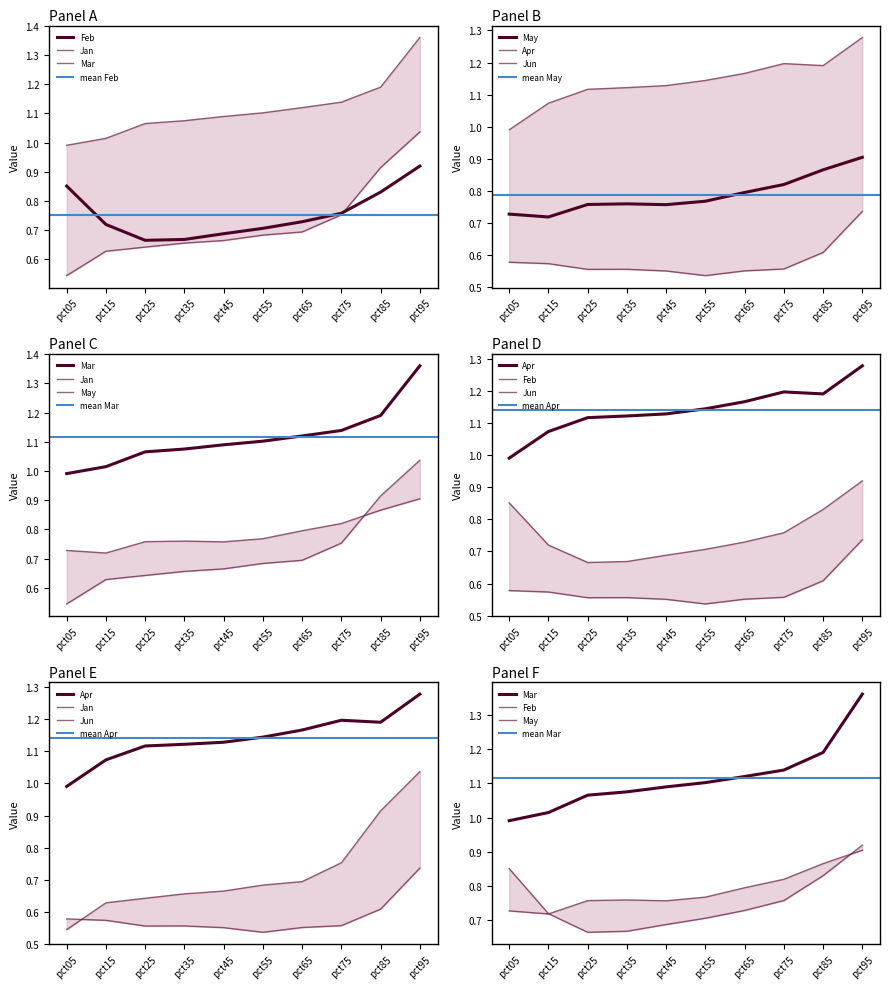

True or false: Jan and Apr intersect in this chart.

False